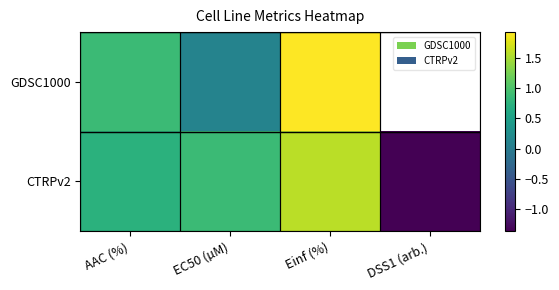

Which series has the widest spread of values?

CTRPv2